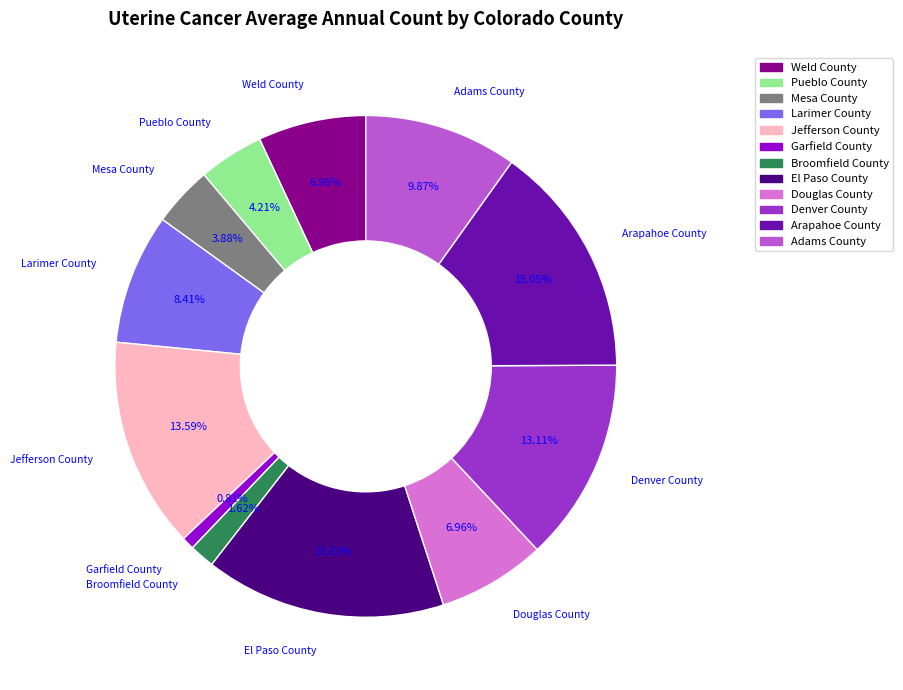

What is the ratio of the value at Adams County to the value at Arapahoe County?

0.7